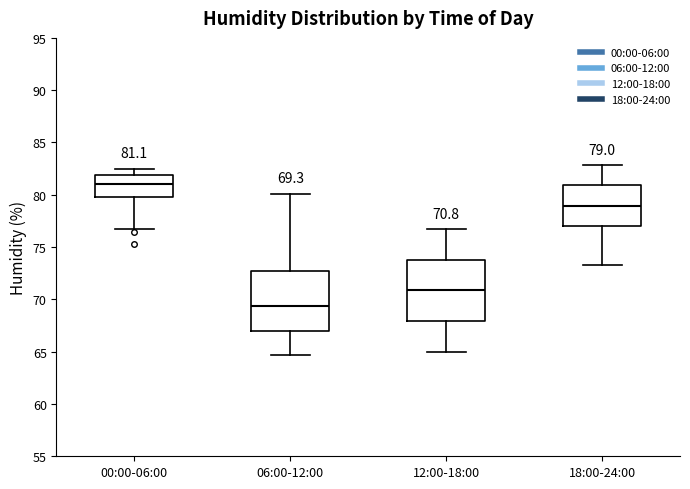

Which box has the lowest median line?

06:00-12:00